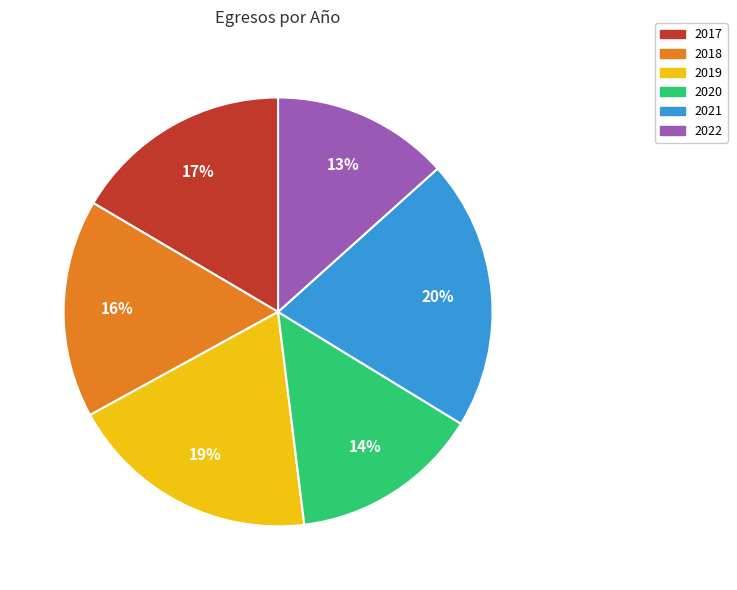

Do 2020 and 2022 together represent more than half of the pie?

No